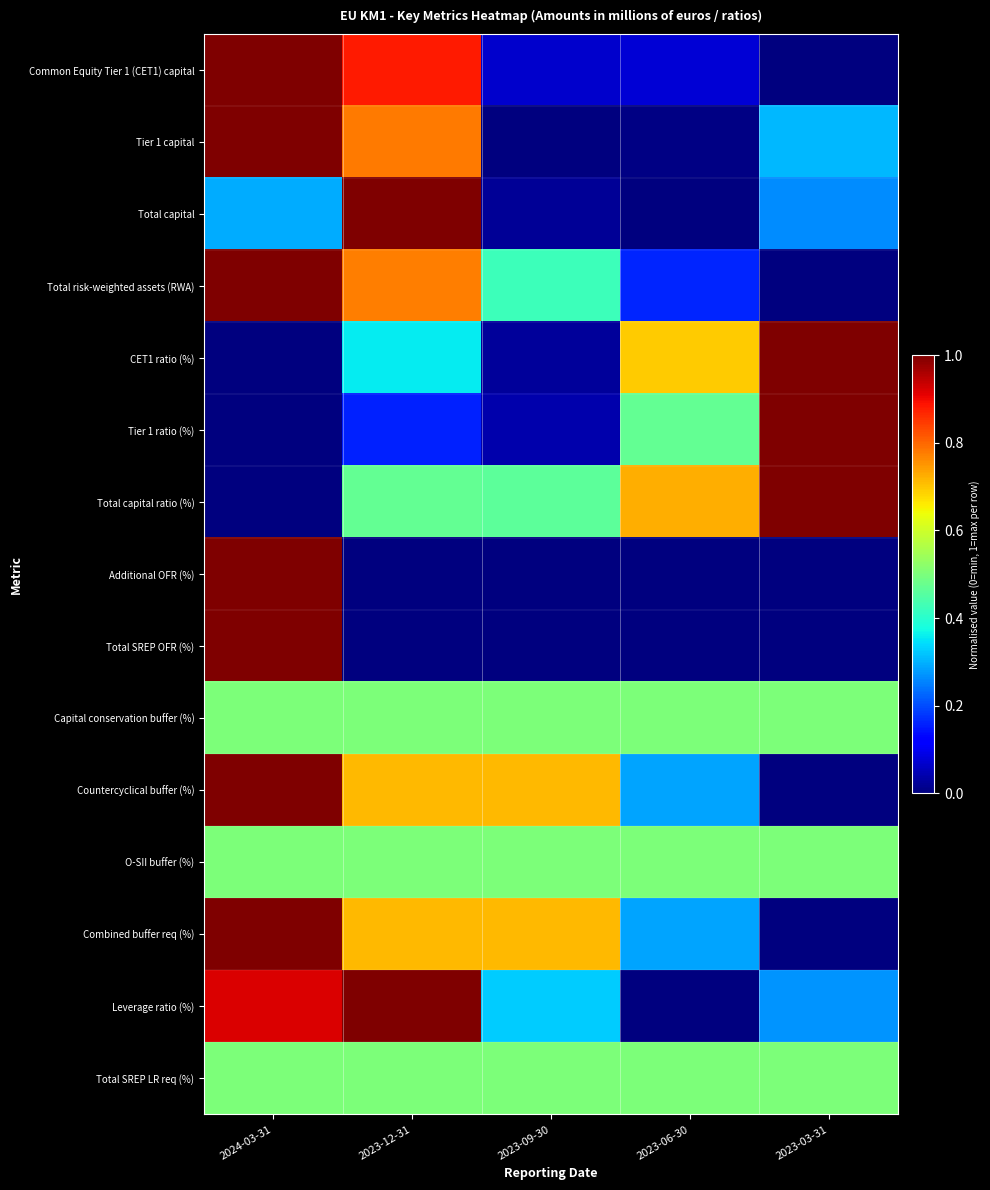

Which category has the highest value across all series?

2024-03-31